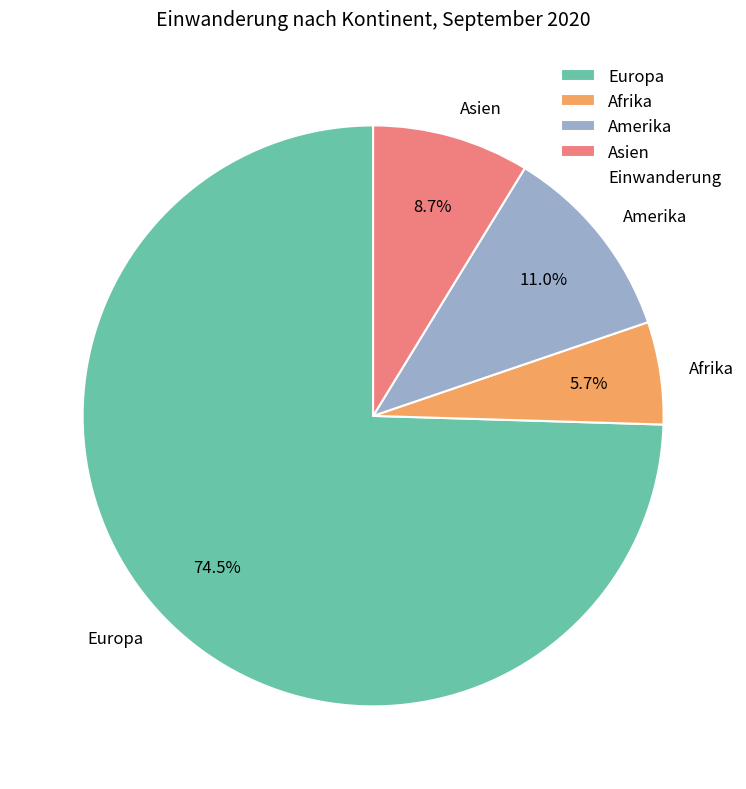

How many segments does this pie chart have?

4